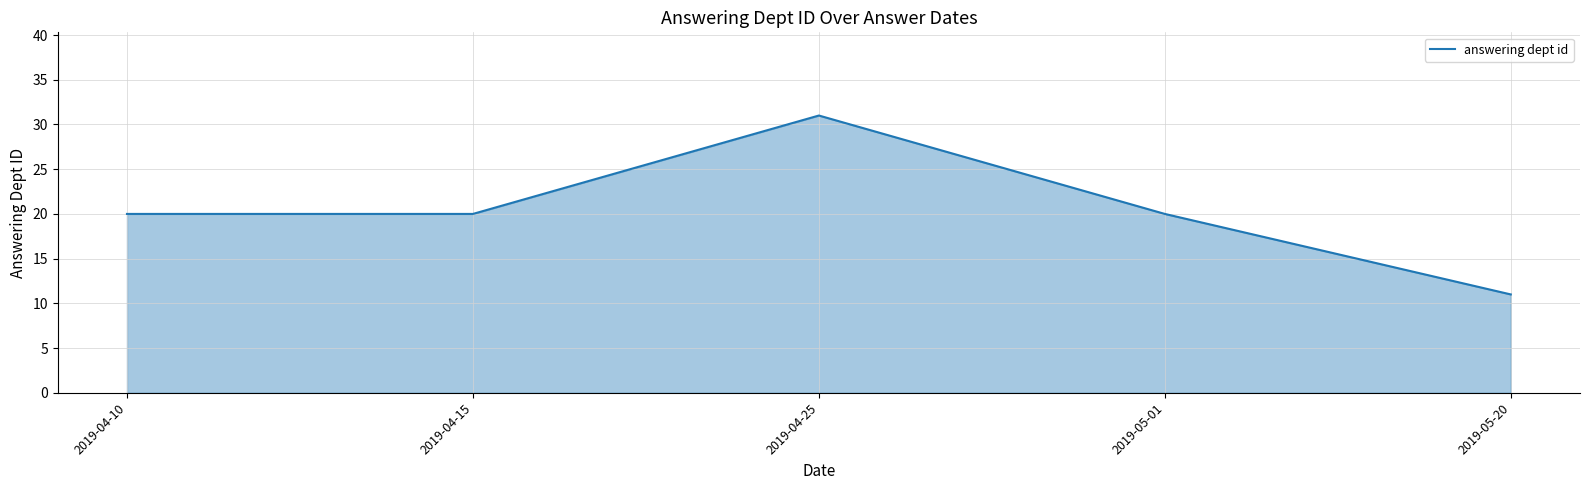

Is it true that the value at 2019-05-20 is 16?

False